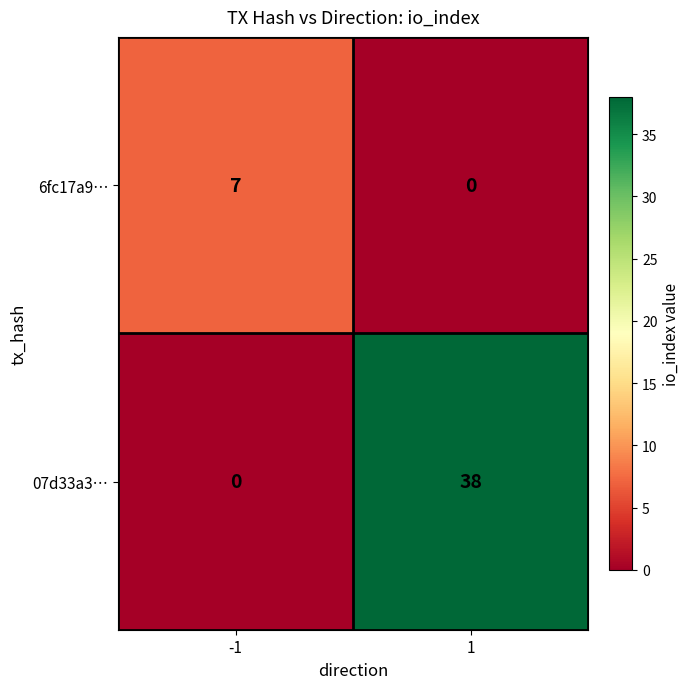

At -1, list the series in order from smallest to largest.

07d33a3…, 6fc17a9…